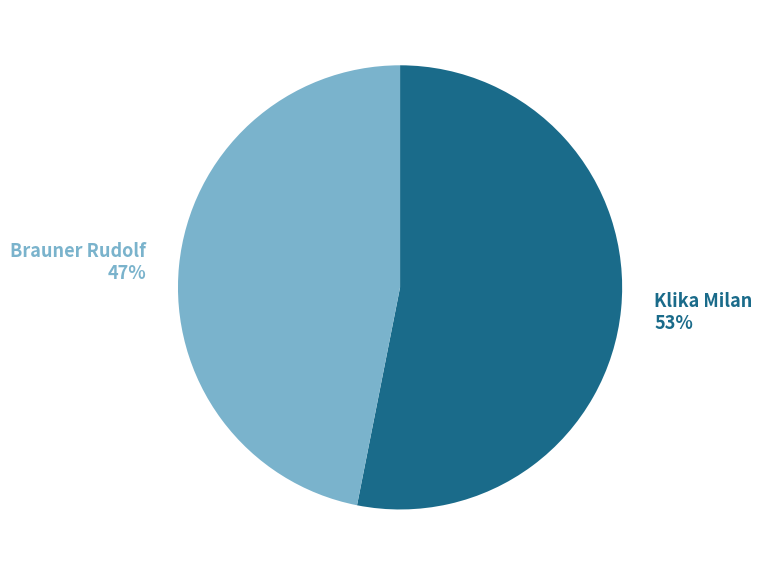

To the nearest percent, what percentage of the pie is Brauner Rudolf?

47%